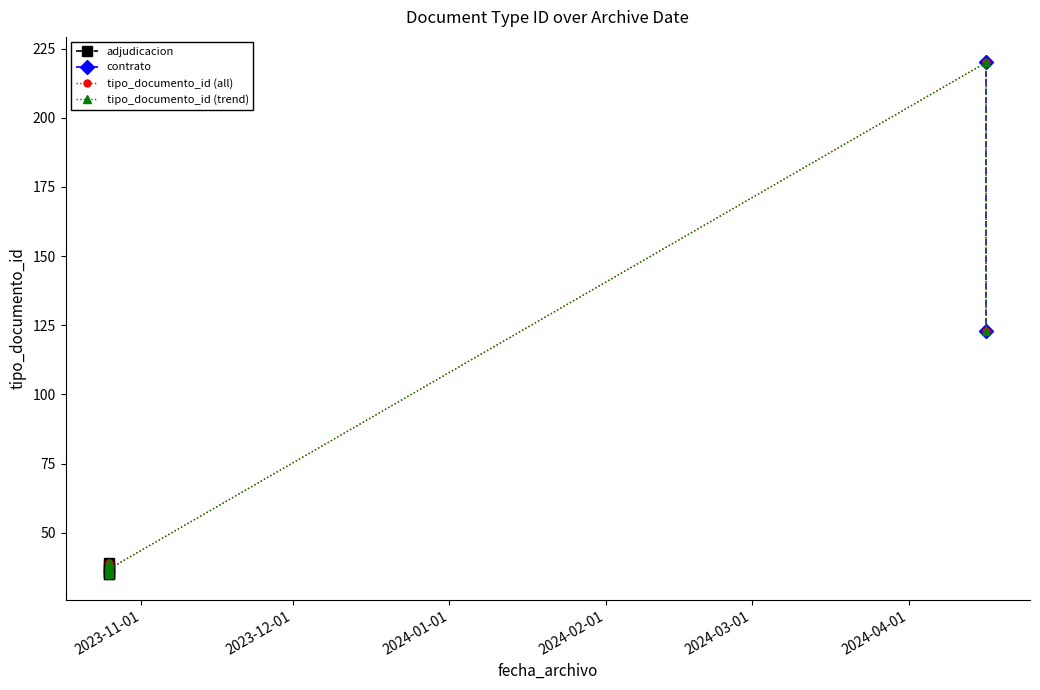

Is it true that the value at 2024-04-16 09:02:56 is 123?

True